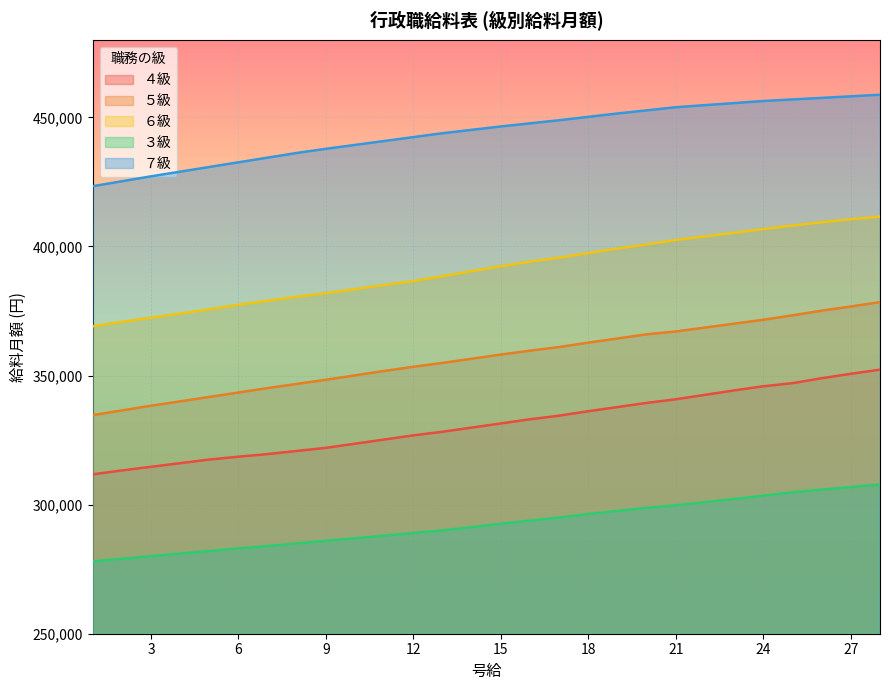

True or false: ３級 and ５級 cross at least once.

False